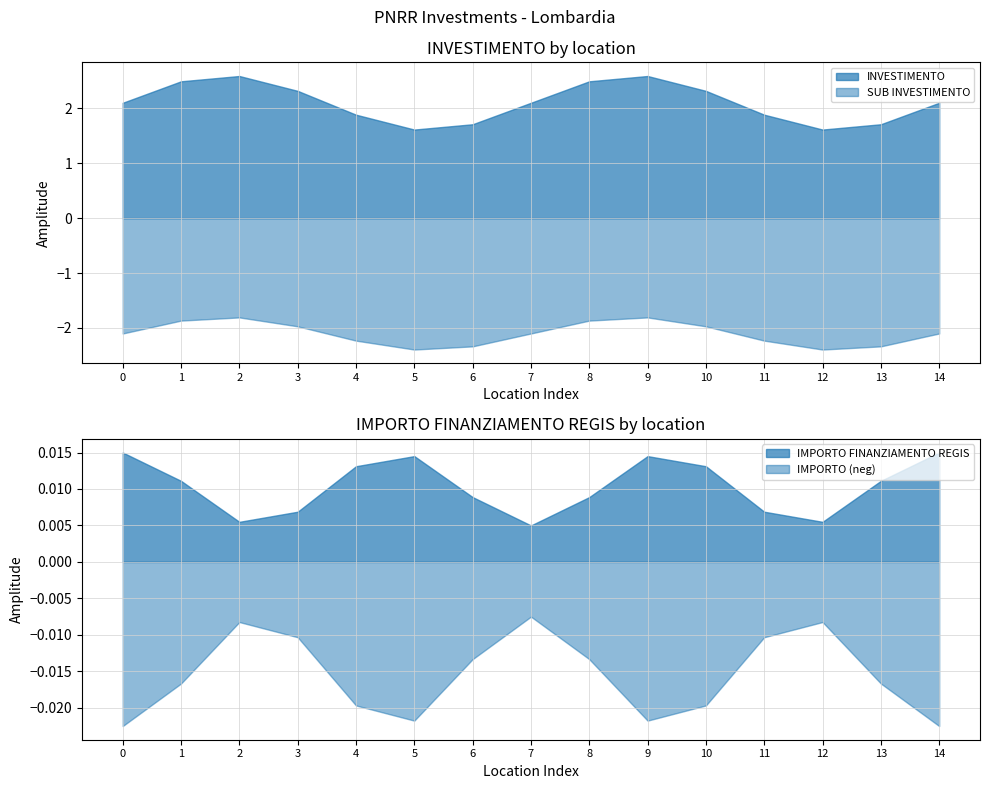

The value of SUB INVESTIMENTO at 14 is -2.1. True or false?

True